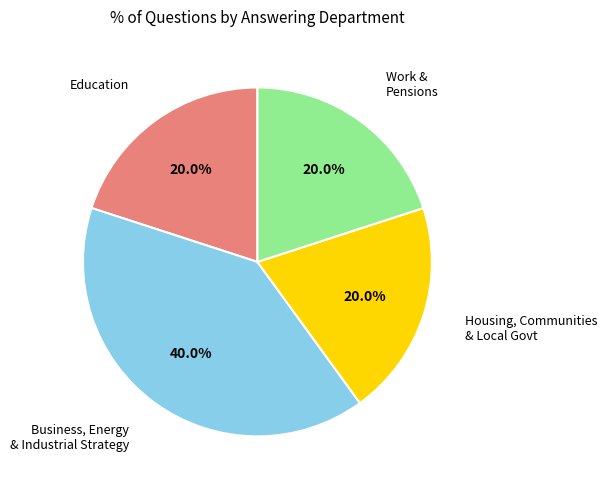

Is there a majority slice in this chart?

No